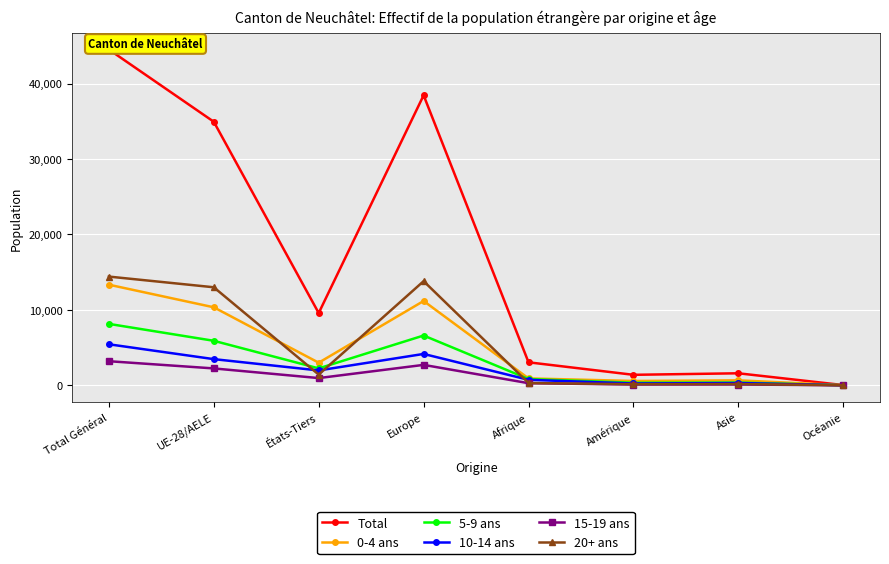

Reading right to left, extract all data points from this chart.

Total: 29	1591	1389	3046	38437	9575	34932	44507
0-4 ans: 11	657	573	913	11175	2995	10338	13333
5-9 ans: 9	364	337	829	6597	2241	5898	8139
10-14 ans: 5	303	240	725	4156	1968	3467	5435
15-19 ans: 4	104	99	279	2706	956	2236	3192
20+ ans: 0	163	140	300	13803	1415	12993	14408